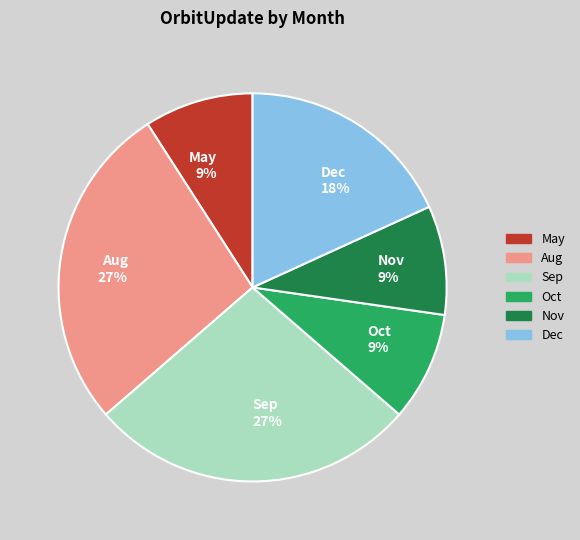

What is the ratio of the value at Dec to the value at May?

2.0